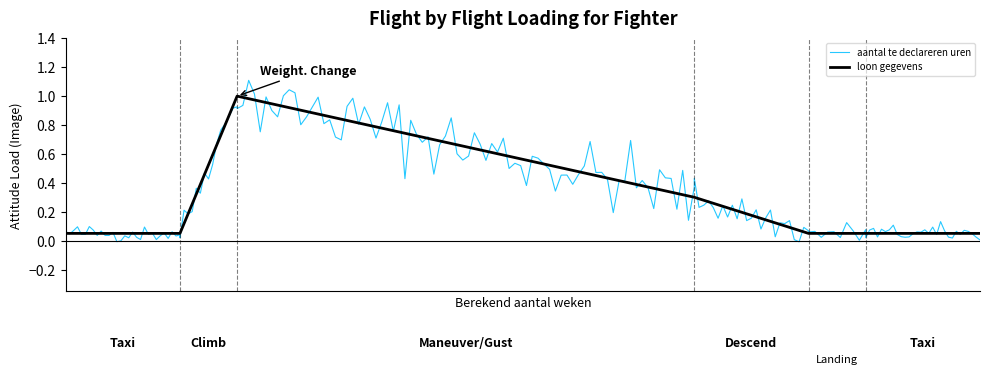

True or false: leeftijd 1 januari and loon gegevens cross at least once.

False